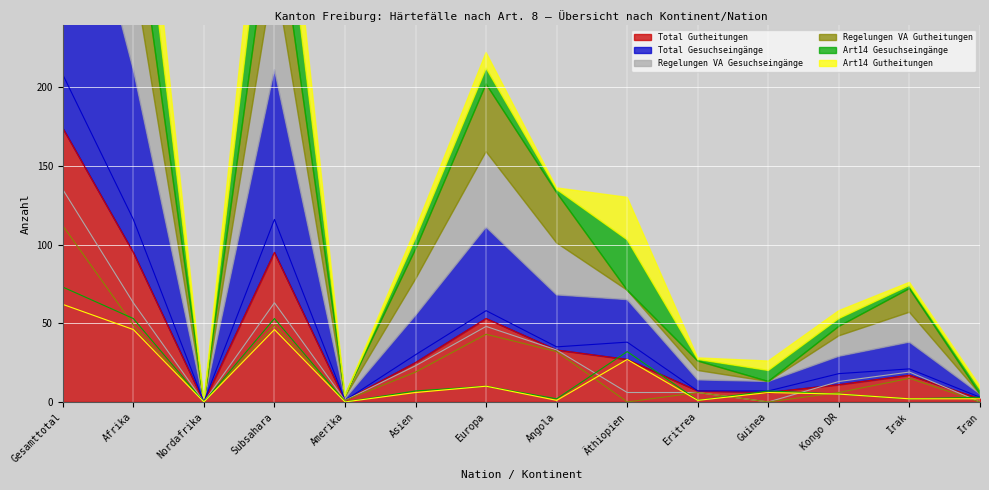

The Total Gutheitungen series shows 35 at Afrika. True or false?

False